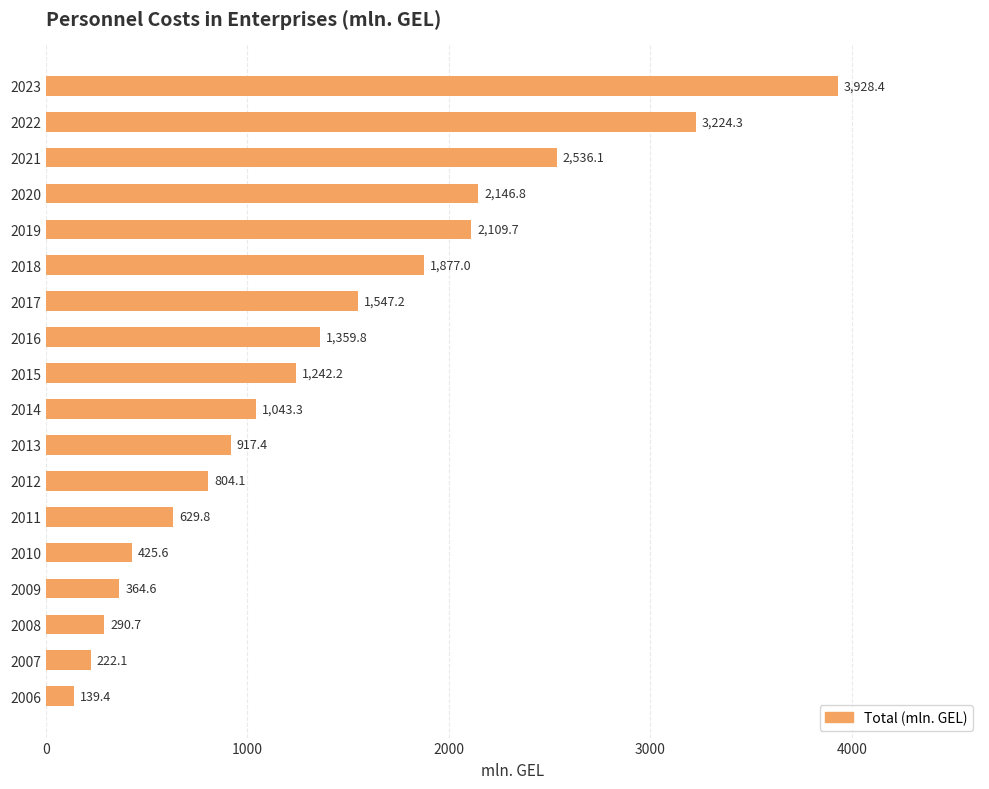

What is the ratio of the value at 2019 to the value at 2022?

0.7